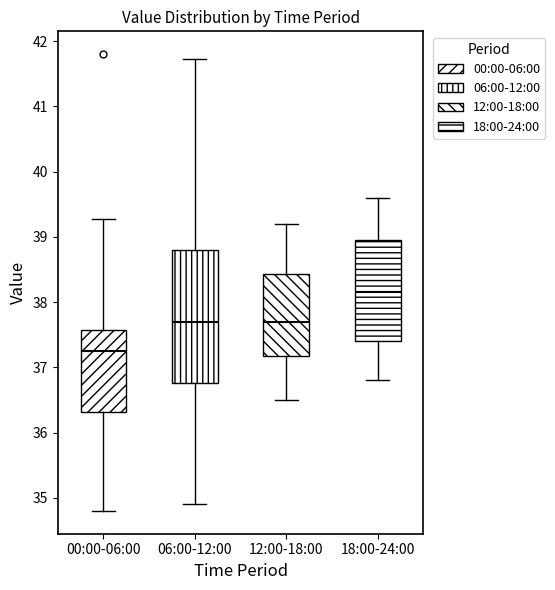

Reading left to right, read every box against the y-axis: the position of its median line, the range the box covers, and the ends of its whiskers. The values are not printed on the chart, so give them approximately, as read against the axis.

00:00-06:00: median 37.3, box 36.3 to 37.6, whiskers 34.8 to 39.3
06:00-12:00: median 37.7, box 36.8 to 38.8, whiskers 34.9 to 41.7
12:00-18:00: median 37.7, box 37.2 to 38.4, whiskers 36.5 to 39.2
18:00-24:00: median 38.2, box 37.4 to 39.0, whiskers 36.8 to 39.6